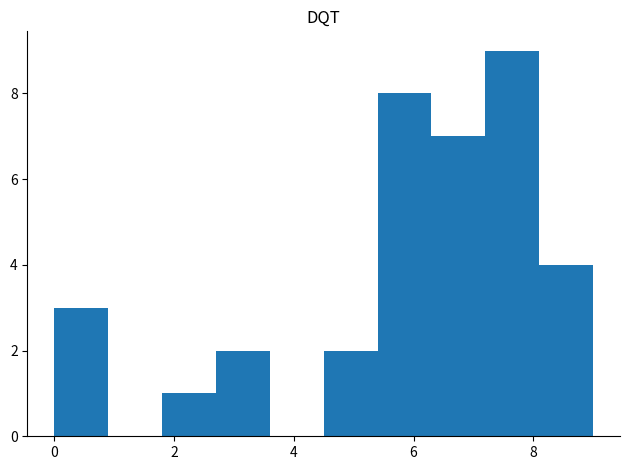

Which range on the x-axis has the tallest bar?

7.2 to 8.1